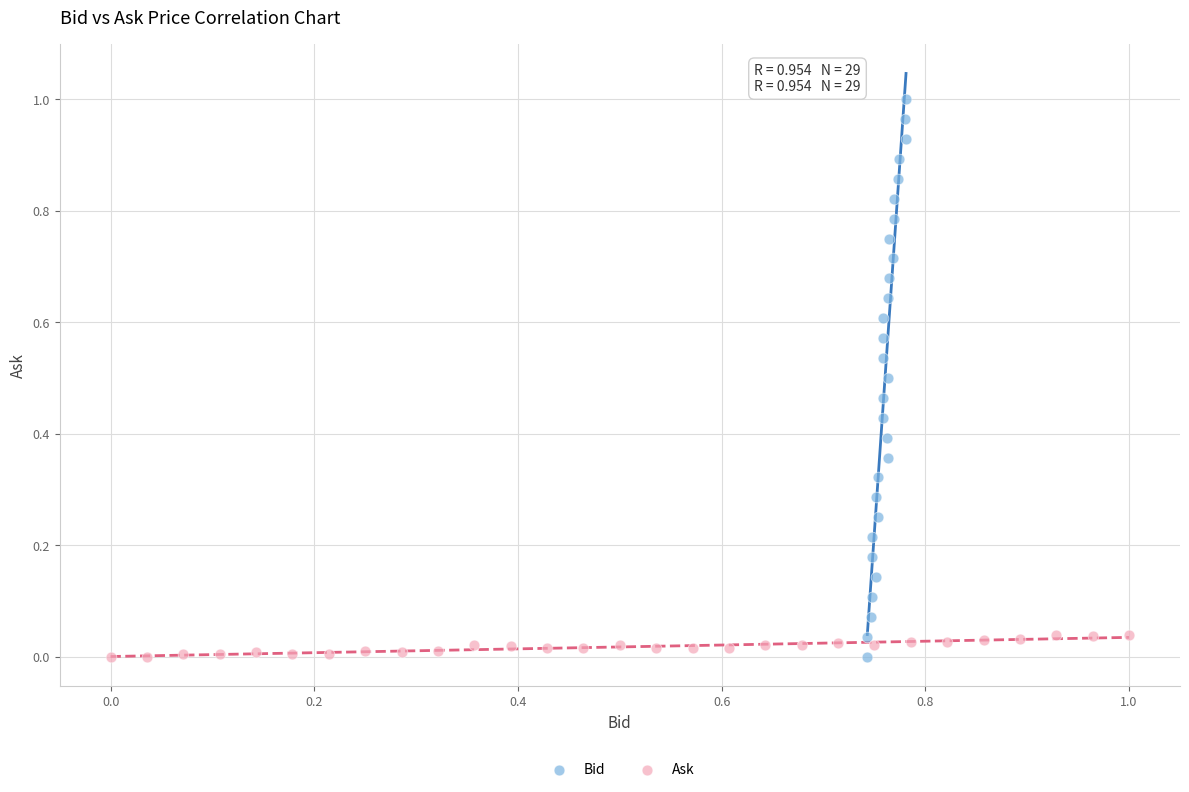

Which series has the widest spread of Y values?

Bid